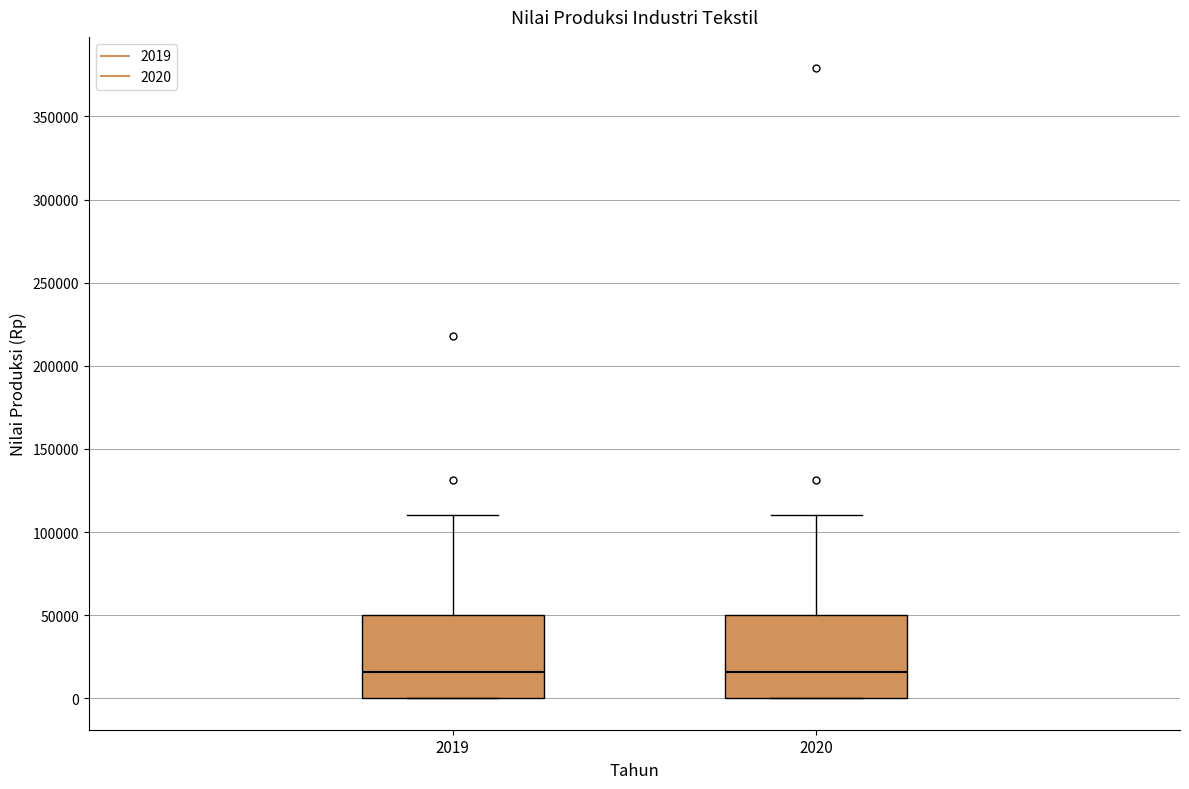

Reading left to right, read every box against the y-axis: the position of its median line, the range the box covers, and the ends of its whiskers. The values are not printed on the chart, so give them approximately, as read against the axis.

2019: median 15000, box 0 to 50000, whiskers 0 to 110000
2020: median 15000, box 0 to 50000, whiskers 0 to 110000